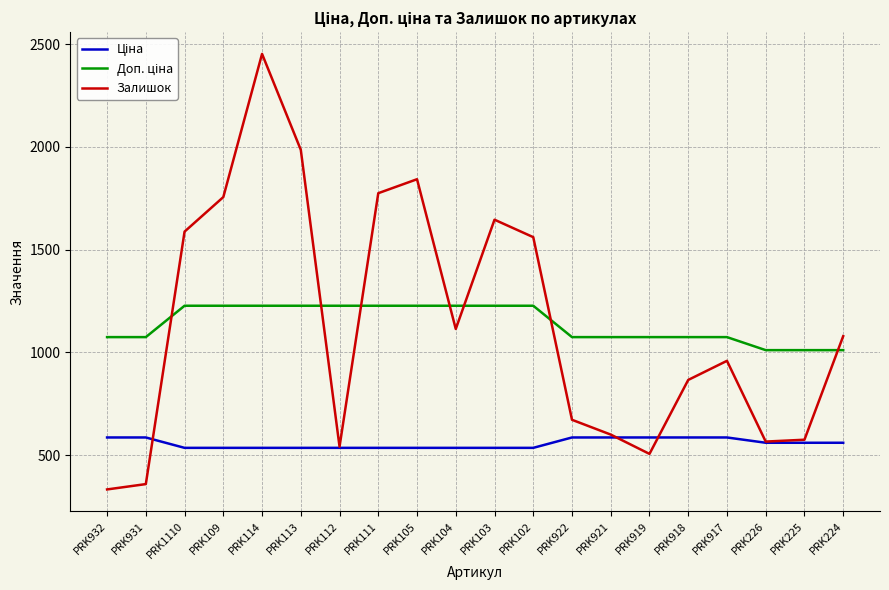

At which category is the sum across all series the highest?

PRK114